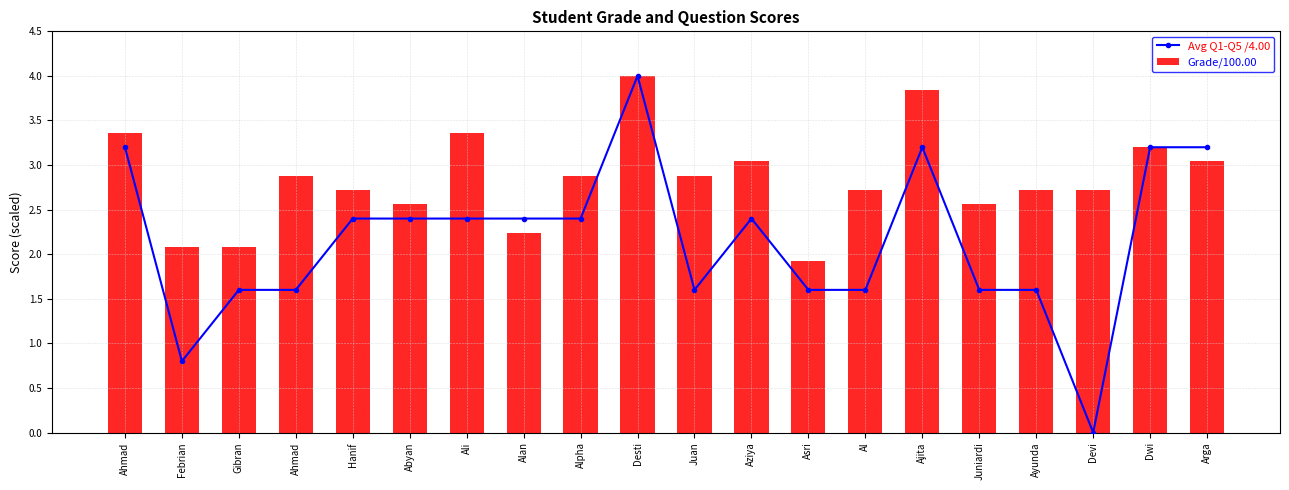

The value of Avg Q1-Q5 /4.00 at Alan is 3.6. True or false?

False